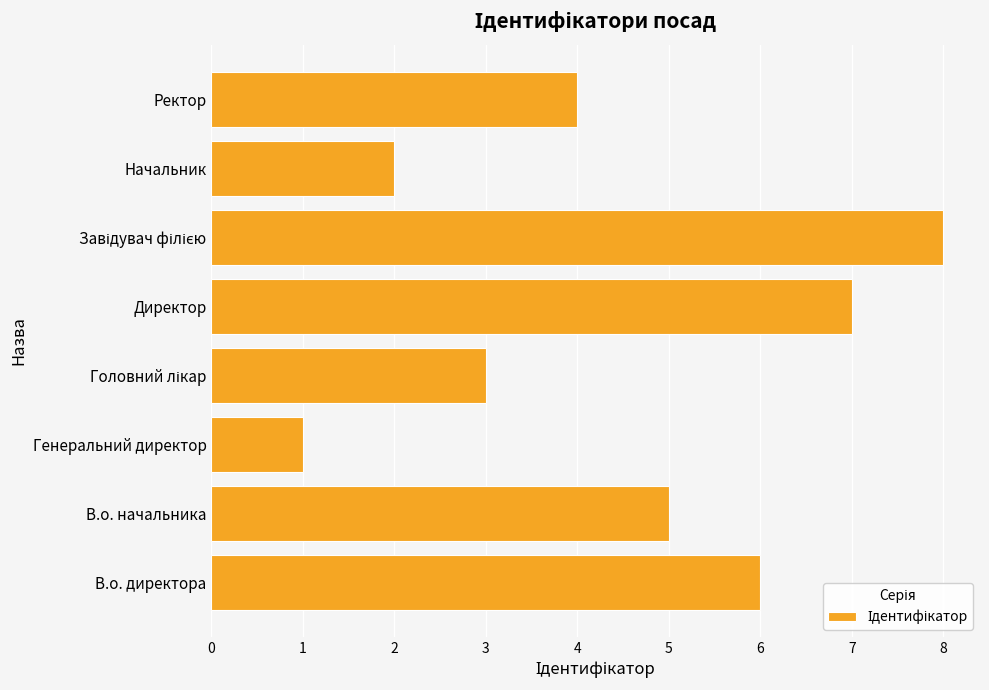

What is the minimum value shown in the chart?

1